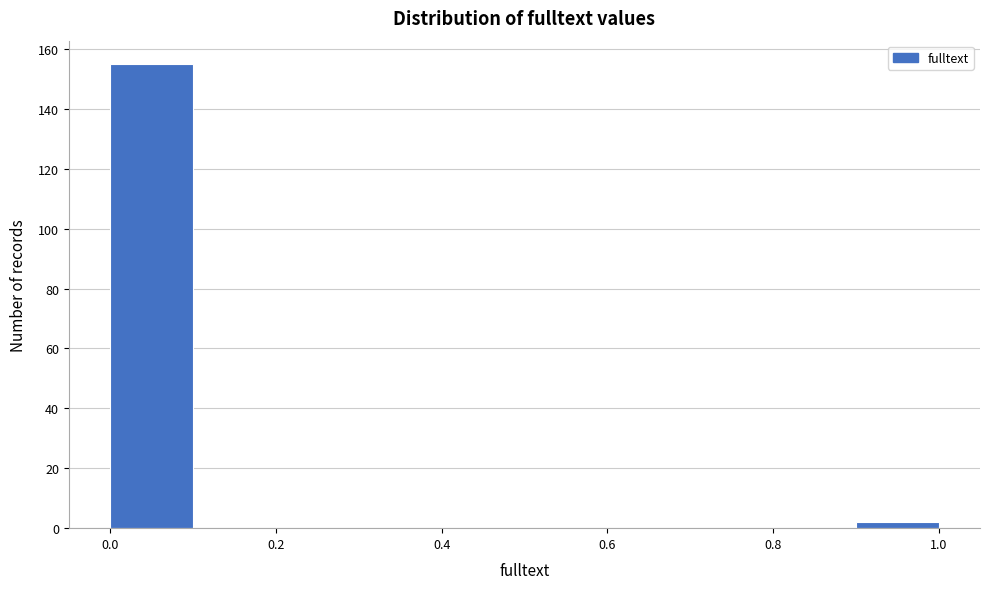

Over which range of the x-axis is the bar tallest?

0.0 to 0.1